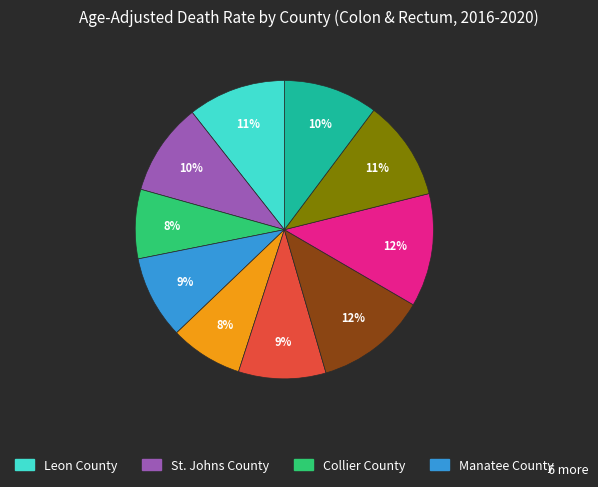

To the nearest percent, what is the average slice percentage?

10%